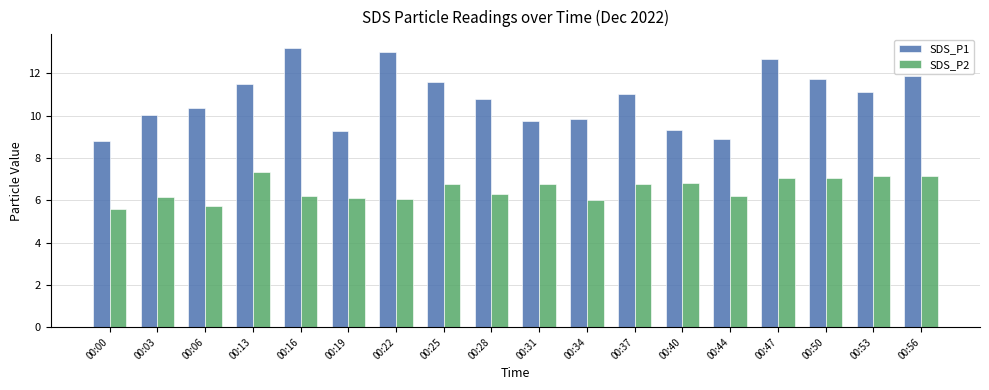

Does the chart contain any negative values?

No